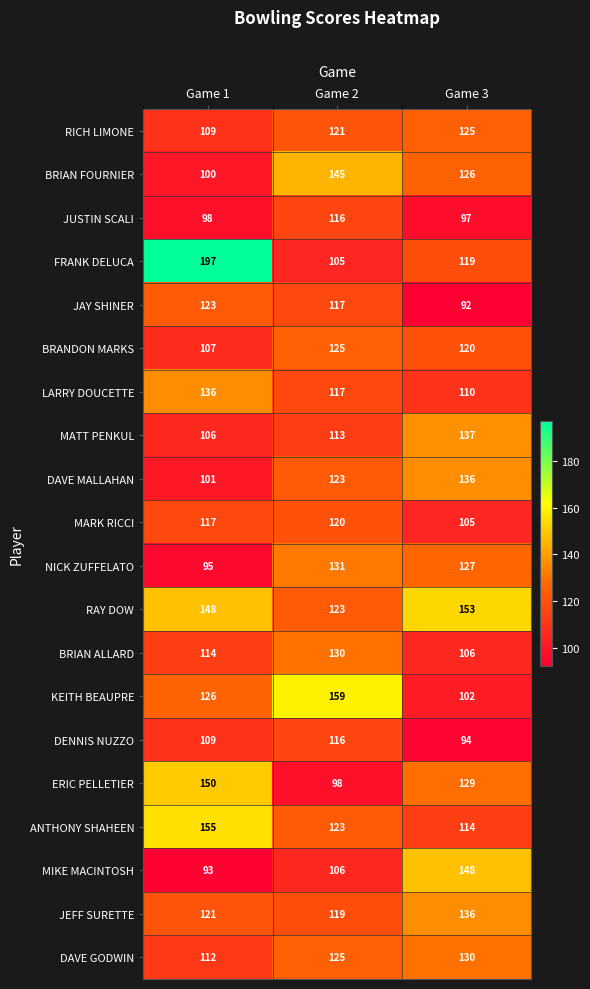

What is the minimum value shown in the chart?

92